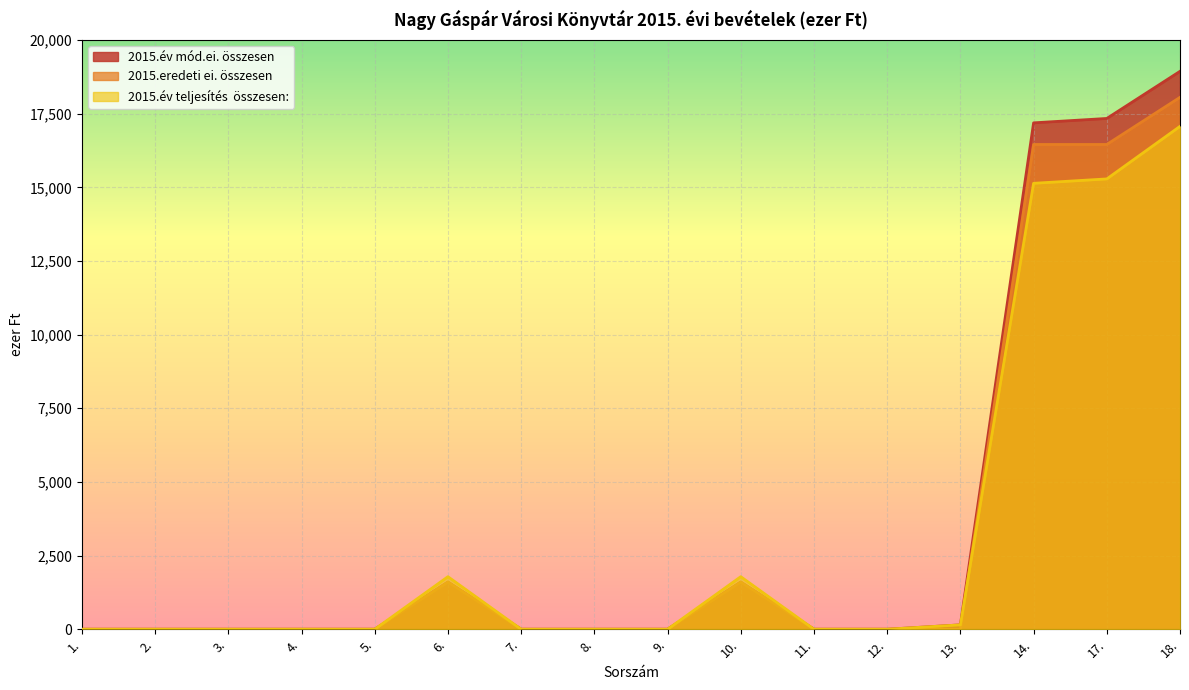

Is it true that 2015.év teljesítés  összesen: equals 0 at 5.?

True